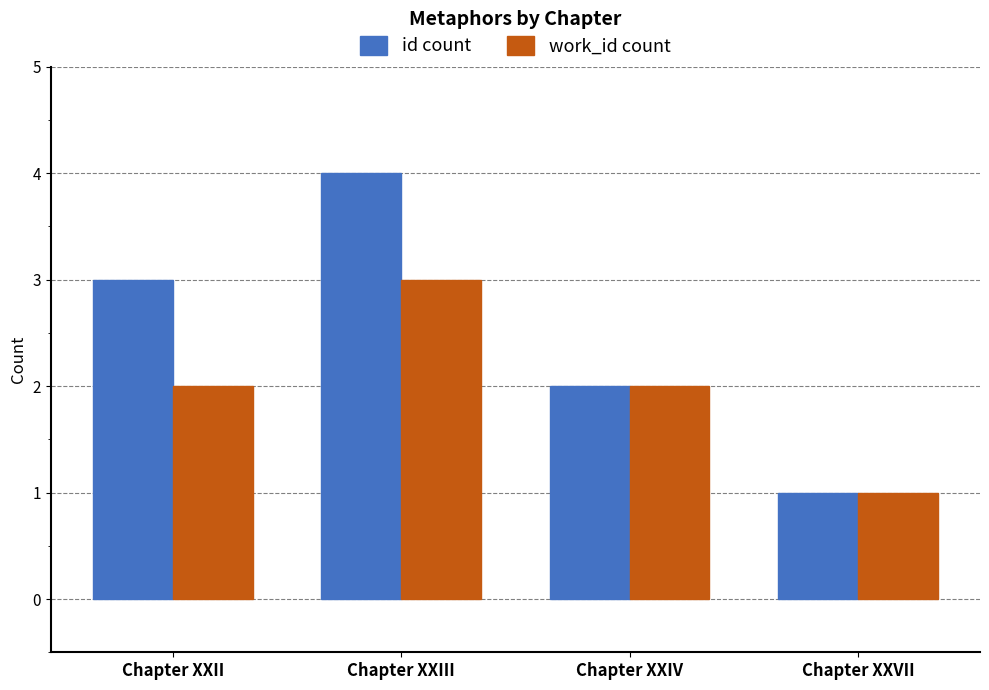

Which series changed the most between Chapter XXII and Chapter XXIV?

id count